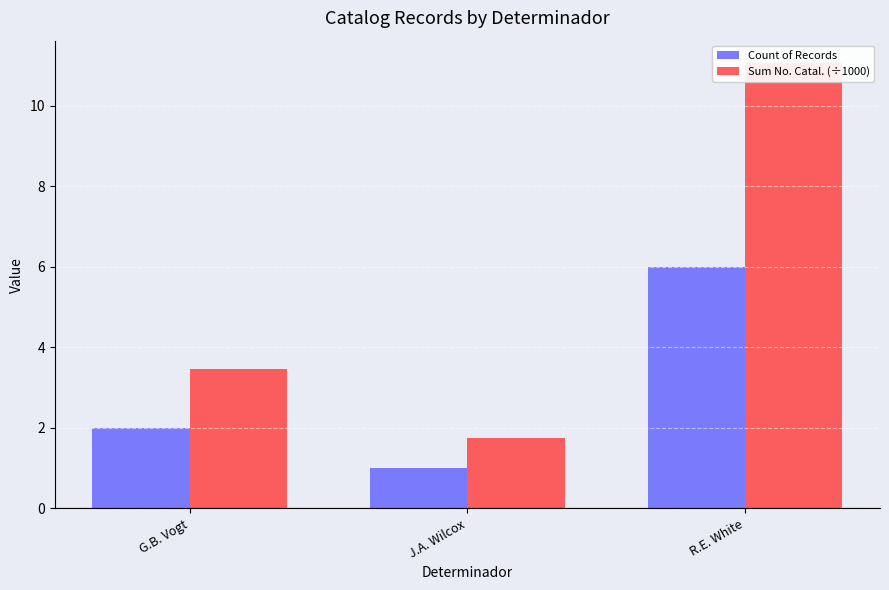

List the series in order of their overall mean, lowest first.

Count of Records, Sum No. Catal. (÷1000)